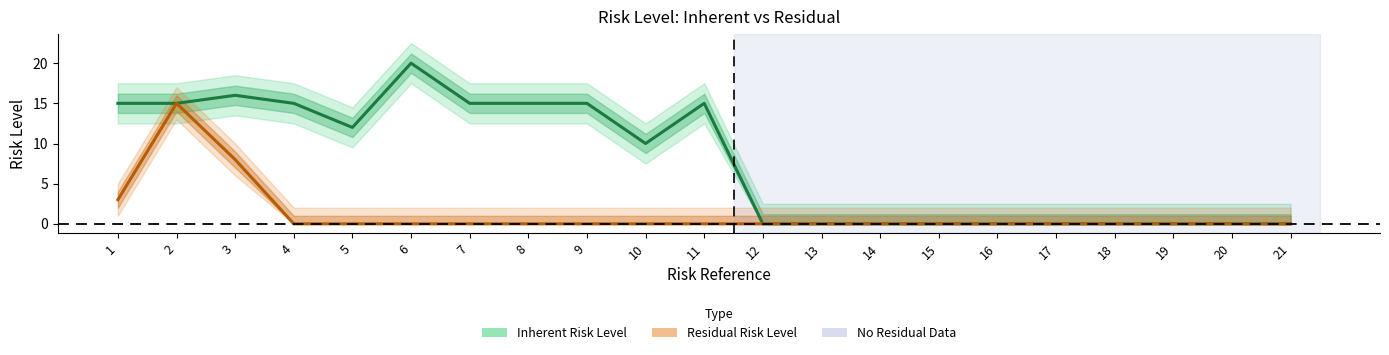

Which series has the largest range (max minus min)?

Inherent Risk Level